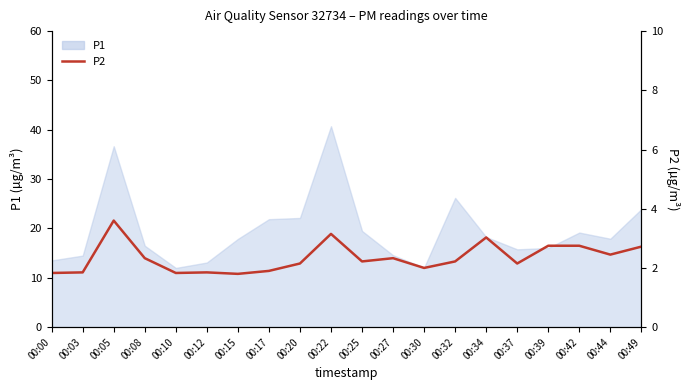

At which label is the value closest to 2?

00:30